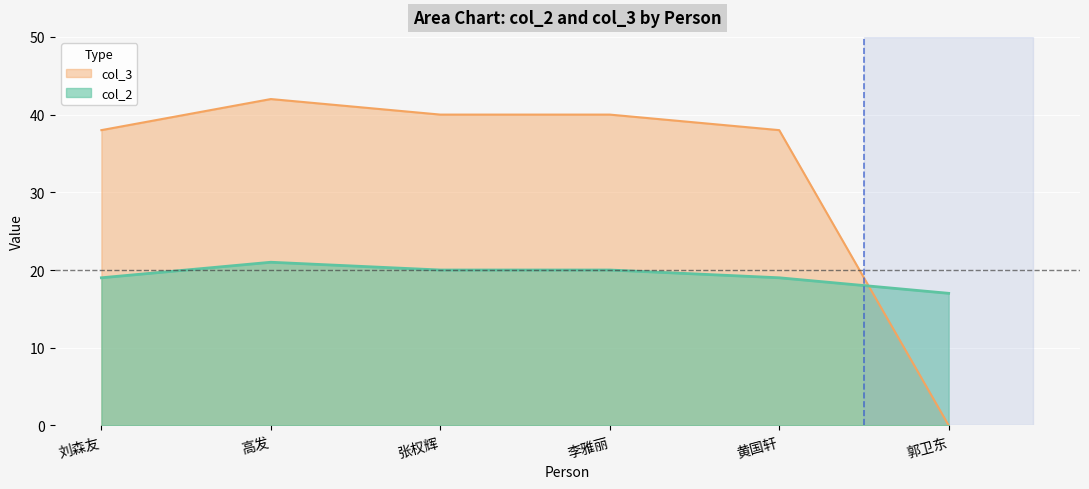

What is the greatest value displayed?

42